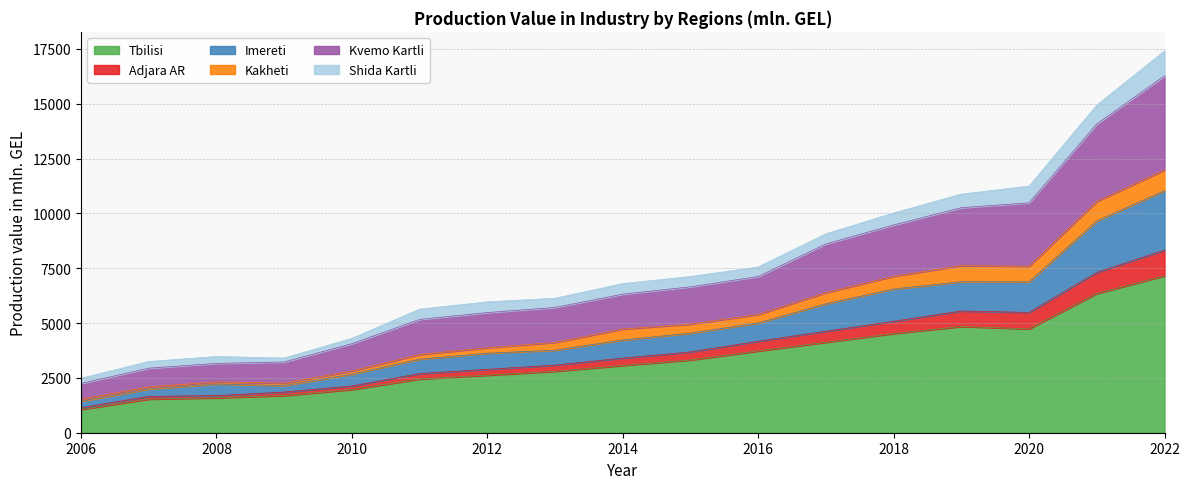

At which label does Tbilisi reach its minimum?

2006